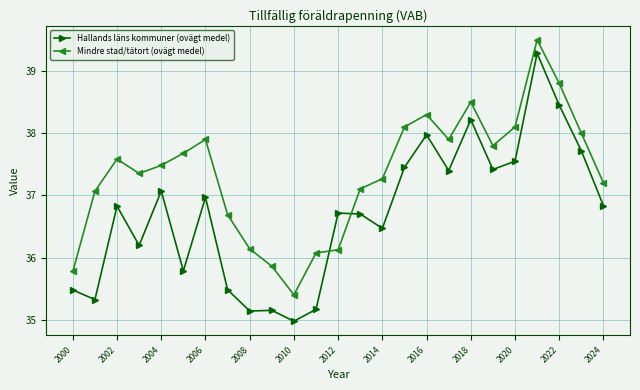

What is the lowest value of the Mindre stad/tätort (ovägt medel) series?

35.4